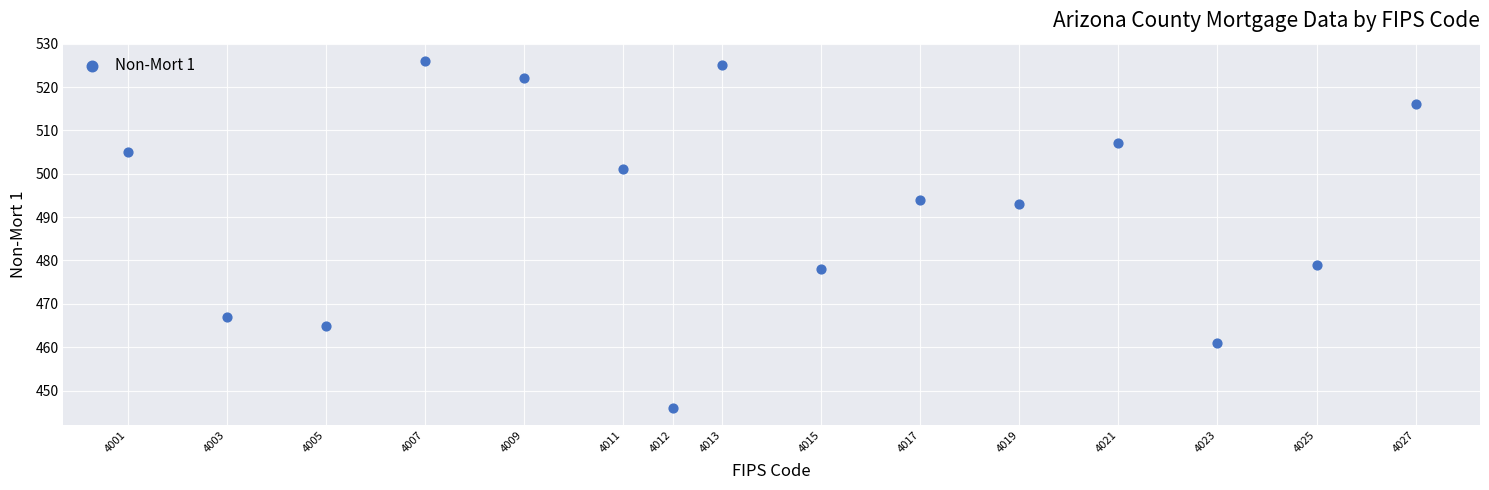

What is the range of Y values (max minus min)?

80